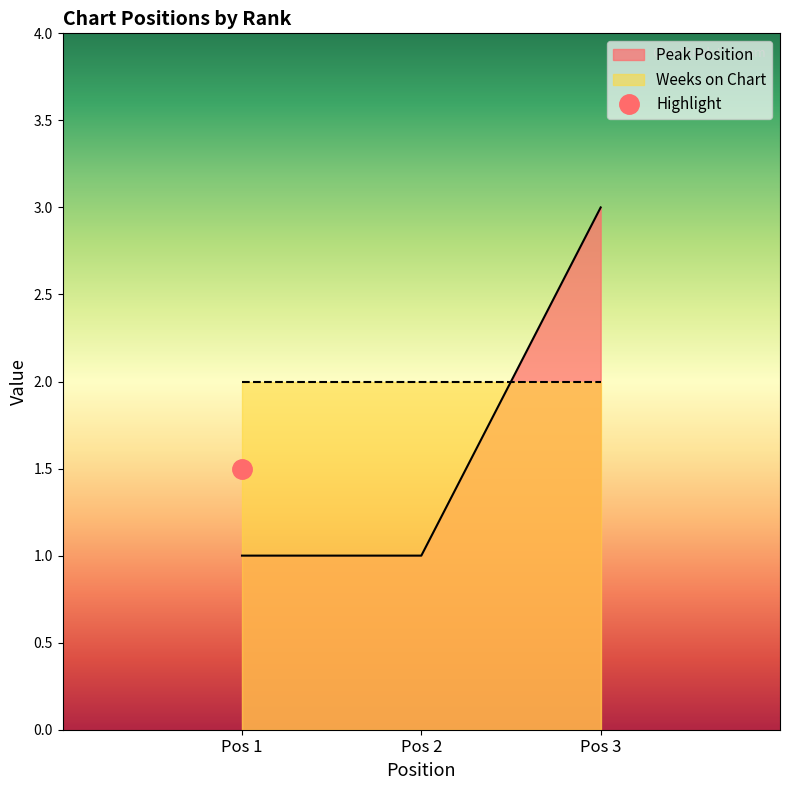

How many values are between 1 and 3?

3